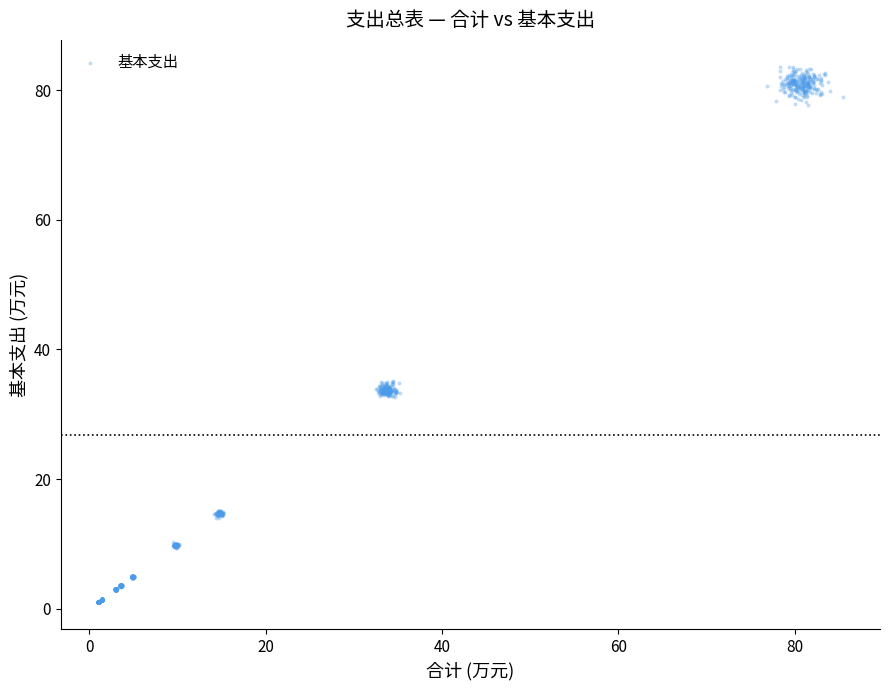

What is the range of X values (max minus min)?

84.5